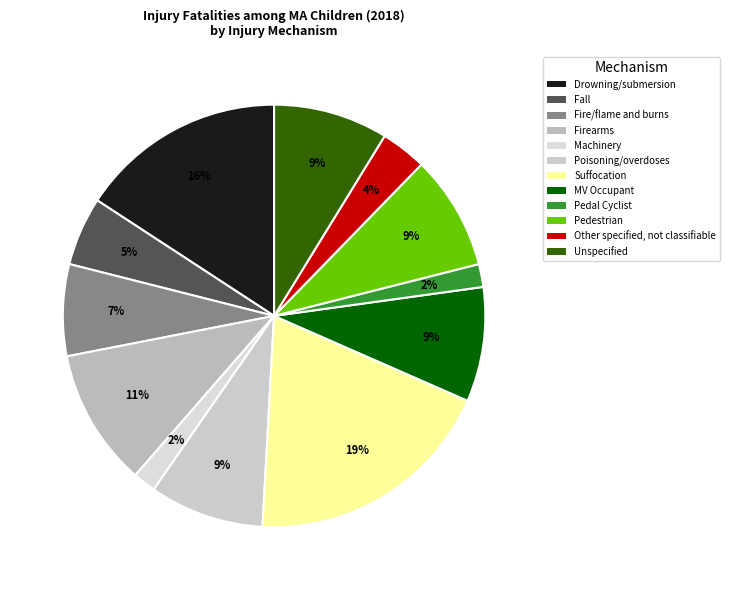

To the nearest percent, what portion does Fall represent?

5%